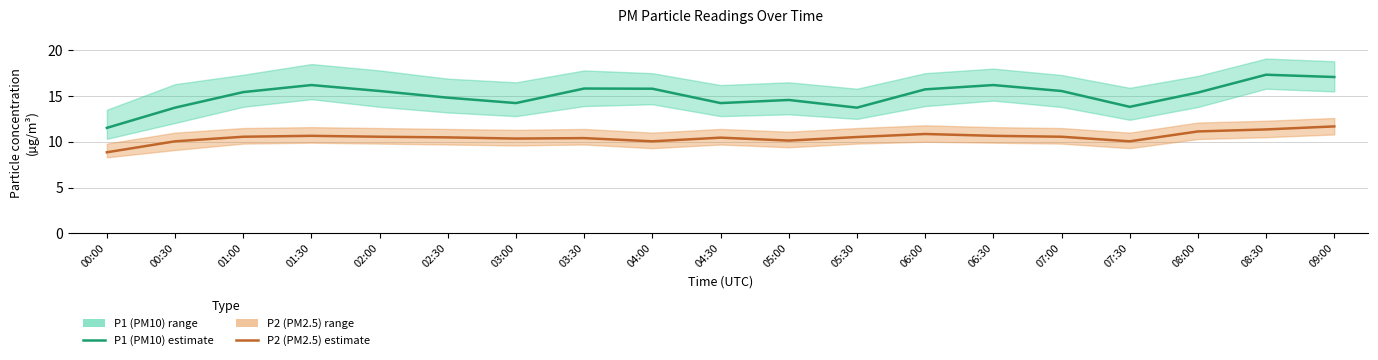

True or false: P2 (PM2.5) has more than 1 interior local peaks.

True